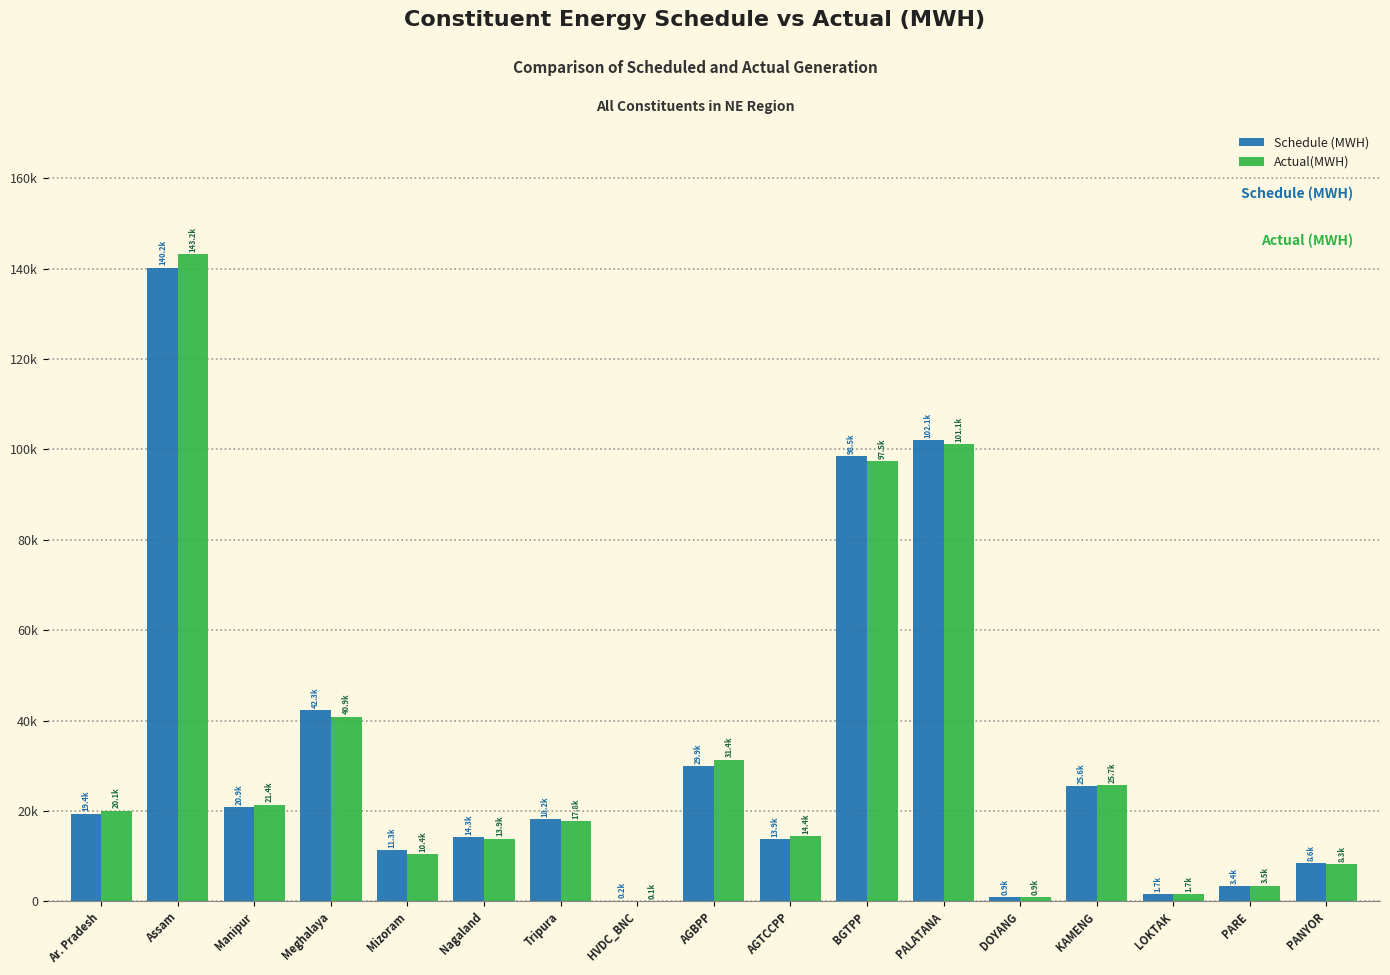

What are all the series names shown in the legend?

Schedule (MWH), Actual(MWH)